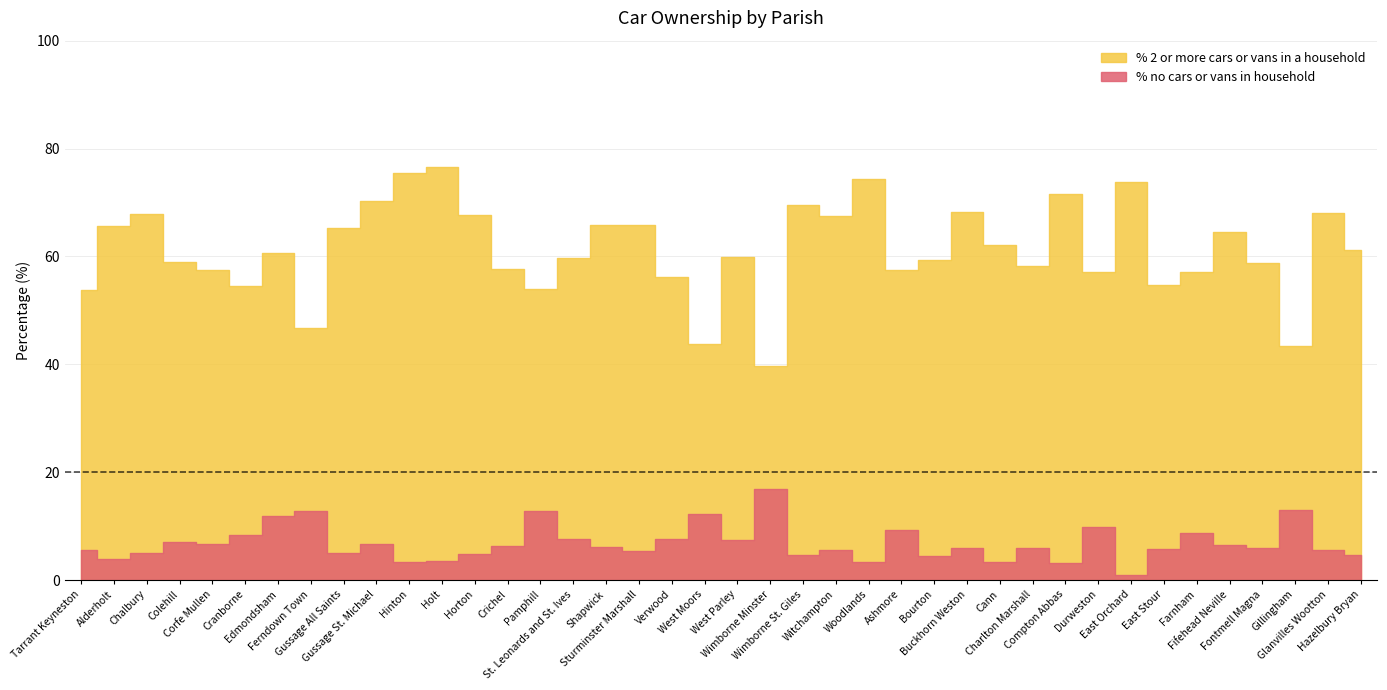

What is the value of the % no cars or vans in household point at the 4th from the left?

7.1